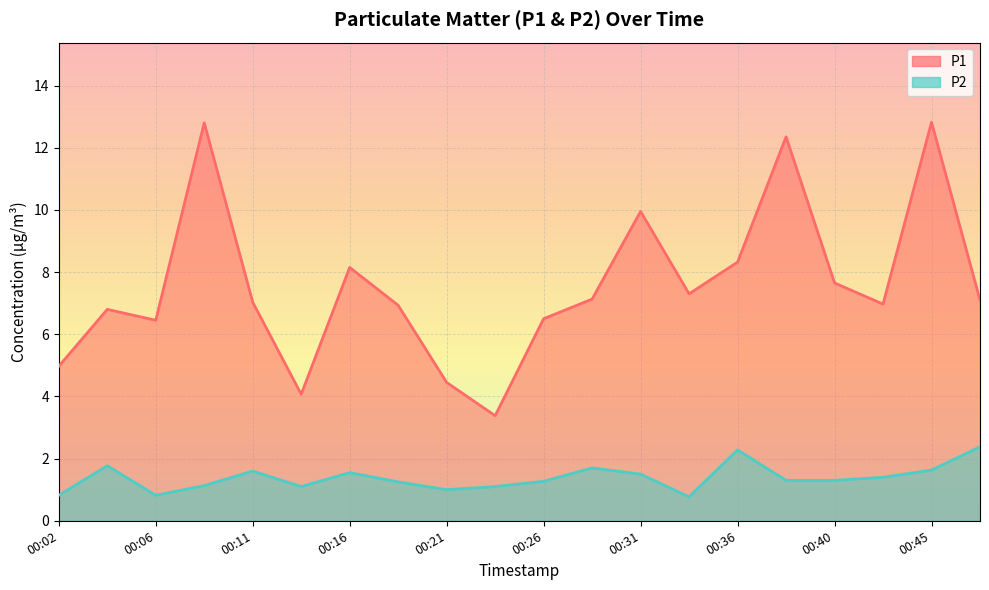

At which category is the sum across all series the highest?

00:45